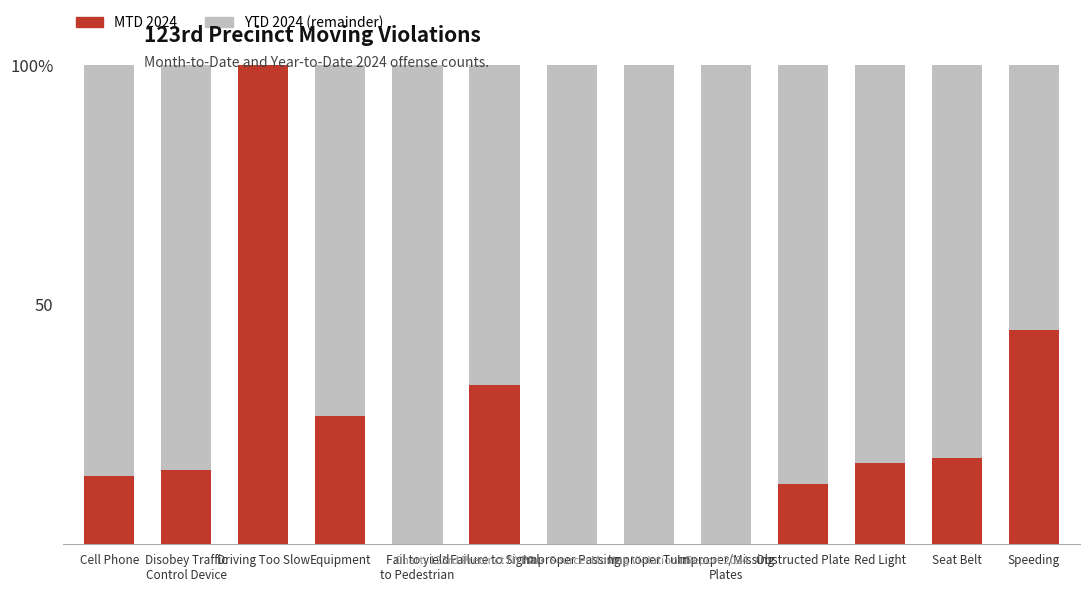

List the labels in order of MTD 2024 value, largest first.

Driving Too Slow, Speeding, Failure to Signal, Equipment, Seat Belt, Red Light, Disobey Traffic
Control Device, Cell Phone, Obstructed Plate, Fail to yield
to Pedestrian, Improper Passing, Improper Turn, Improper/Missing
Plates